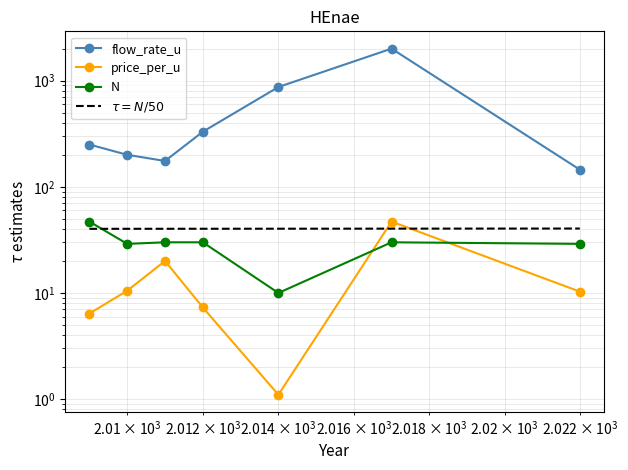

What are all the series names shown in the legend?

flow_rate_u, price_per_u, N